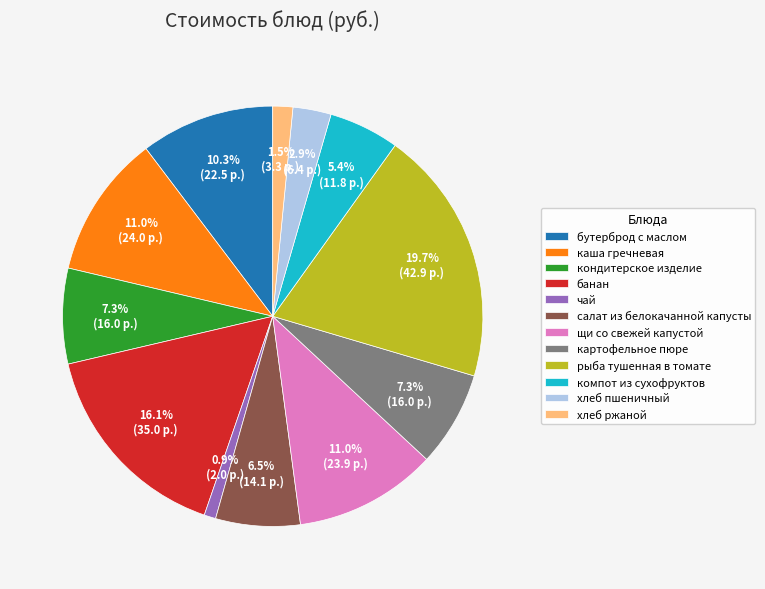

What is the smallest slice in the pie chart?

чай